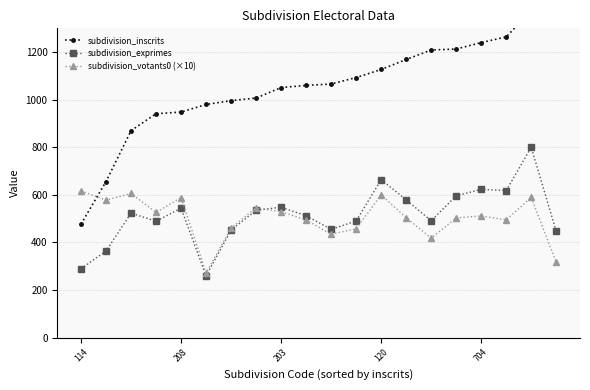

List the series in order of their peak value, lowest first.

subdivision_votants0 (×10), subdivision_exprimes, subdivision_inscrits